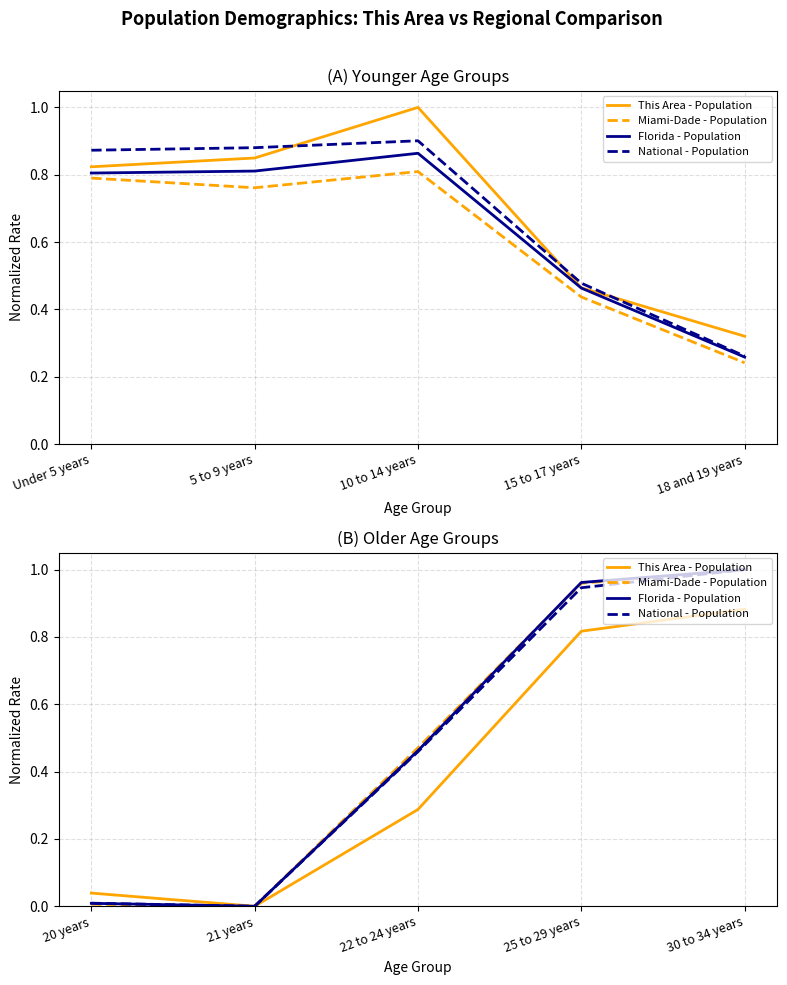

Which series has the largest total across all categories?

Miami-Dade - Population